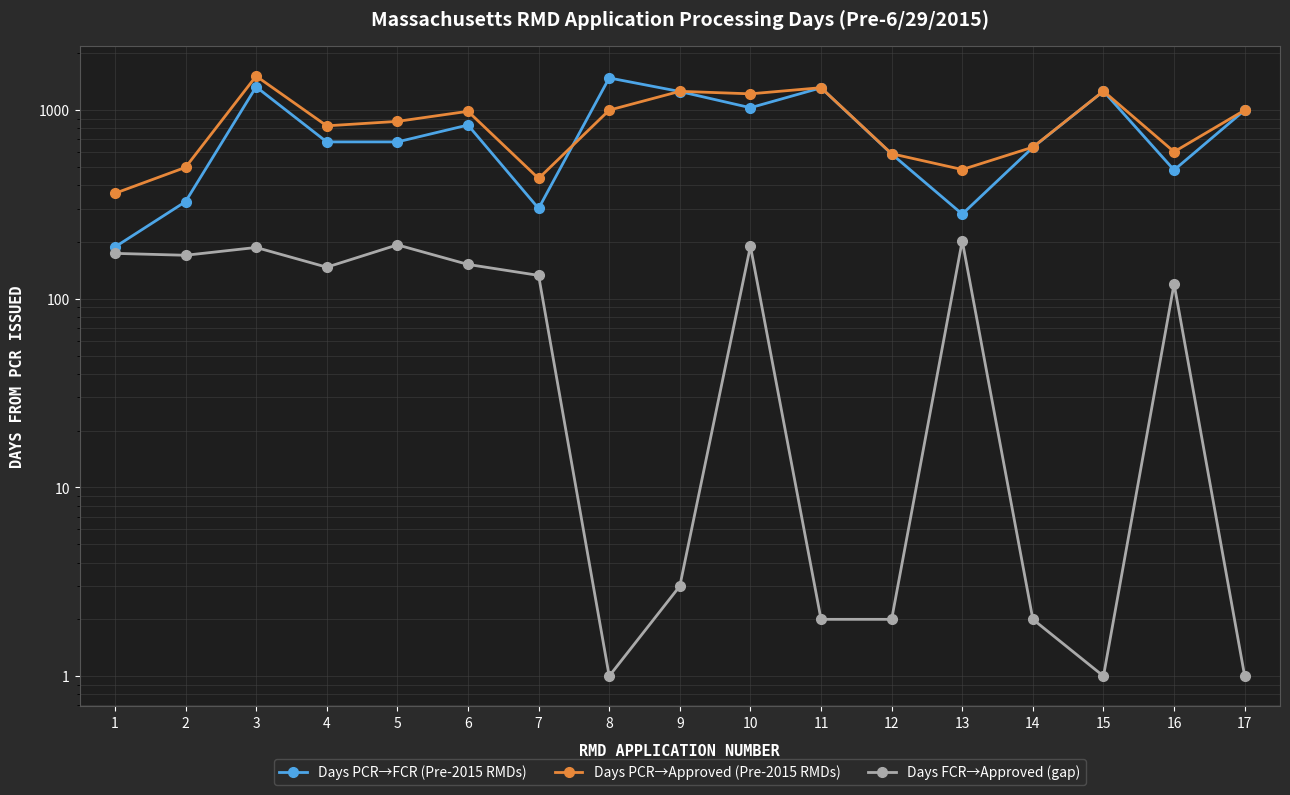

What is the value of the Days PCR→Approved (Pre-2015 RMDs) point at the 17th from the left?

999